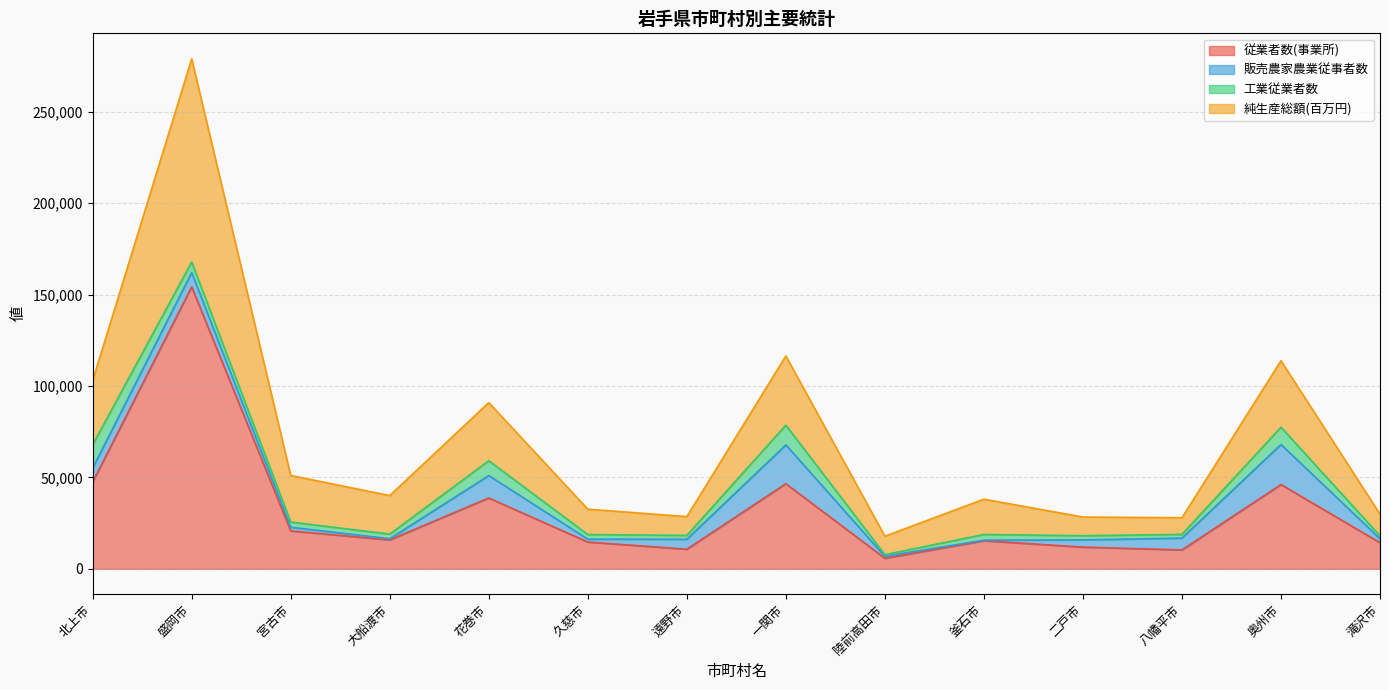

How many interior local peaks does the 純生産総額(百万円) series have?

5